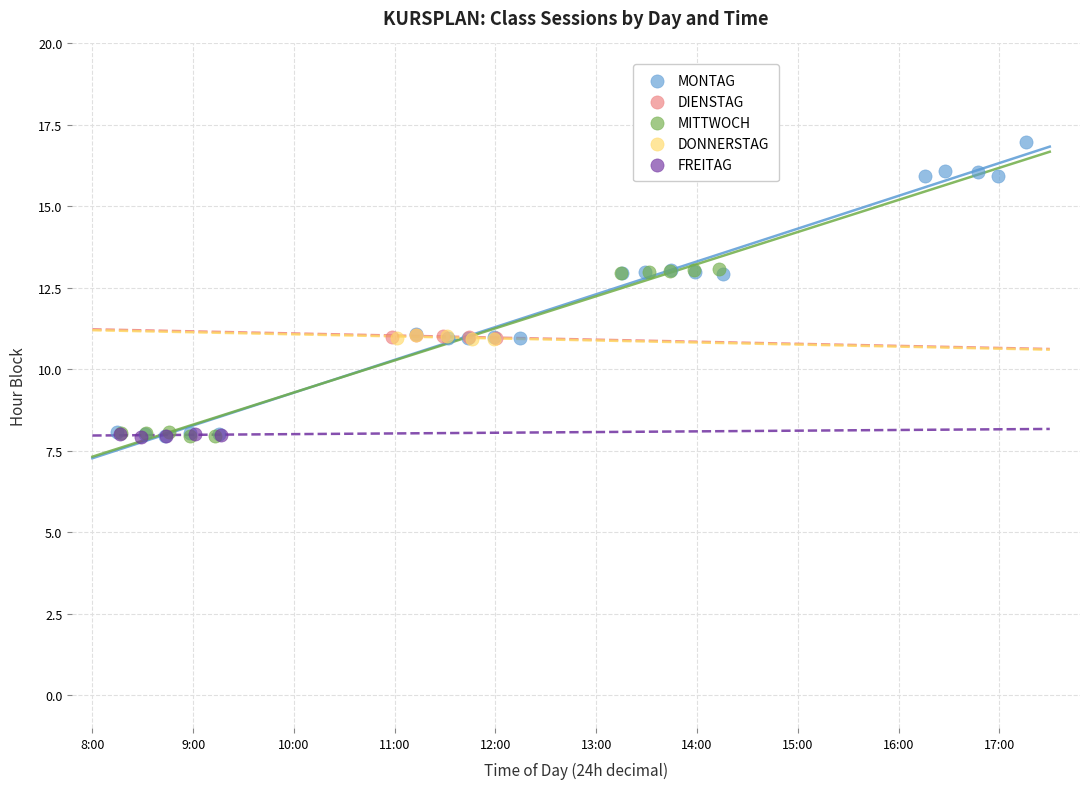

Which series contains the highest Y value?

MONTAG